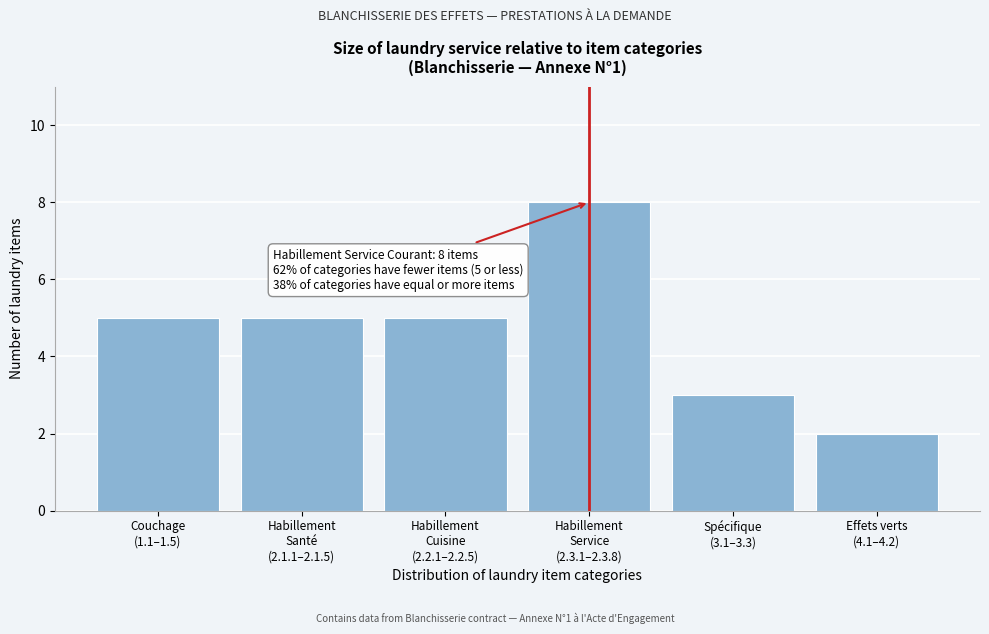

Reading left to right, transcribe all the data shown in this chart.

5	5	5	8	3	2